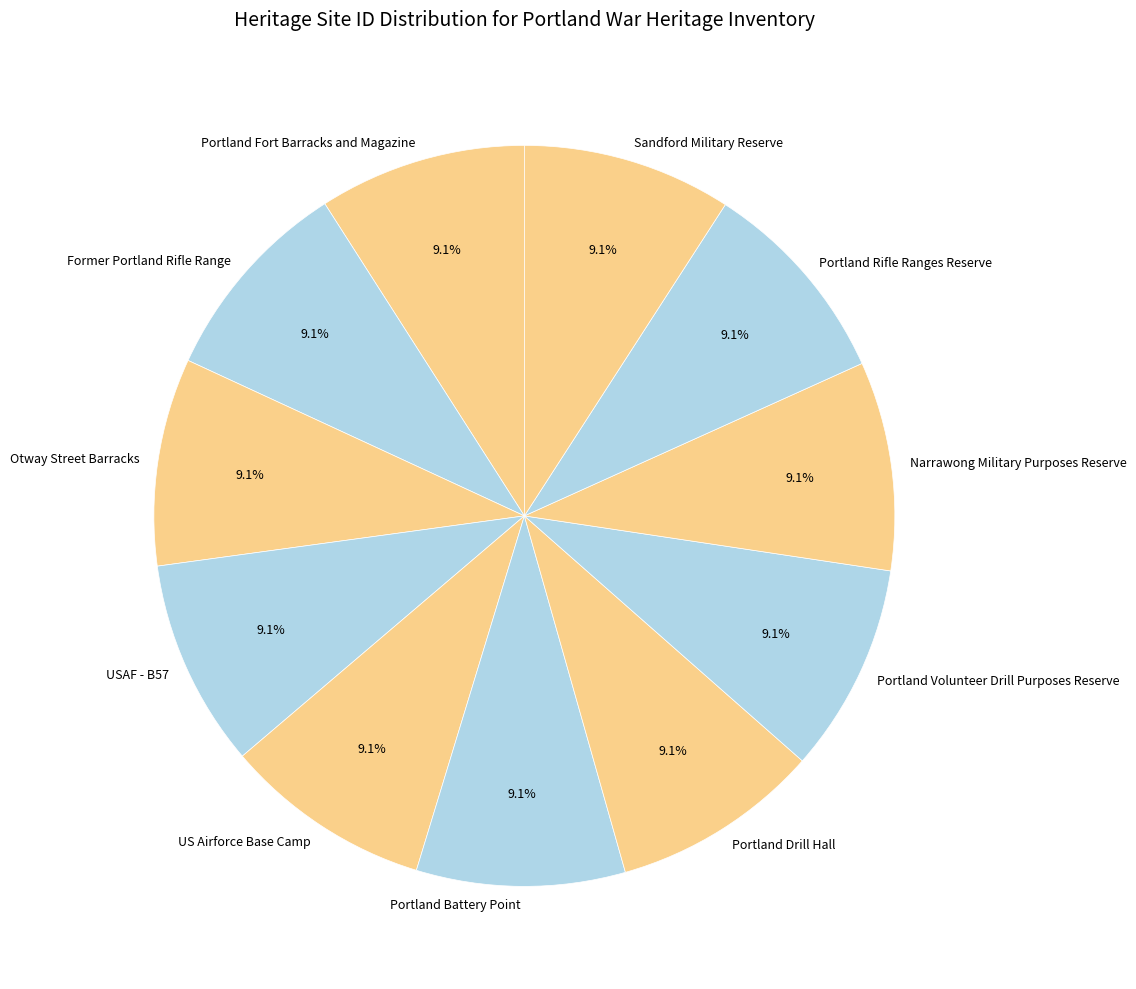

How many segments does this pie chart have?

11